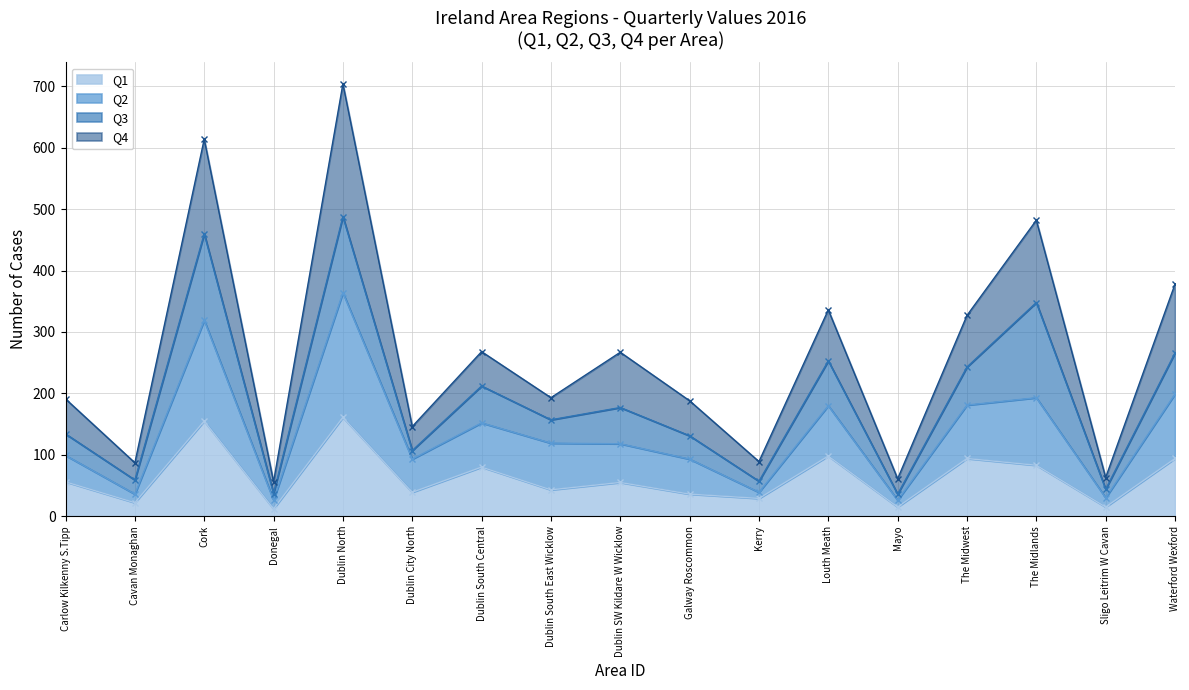

At how many categories does at least one series exceed 28?

15